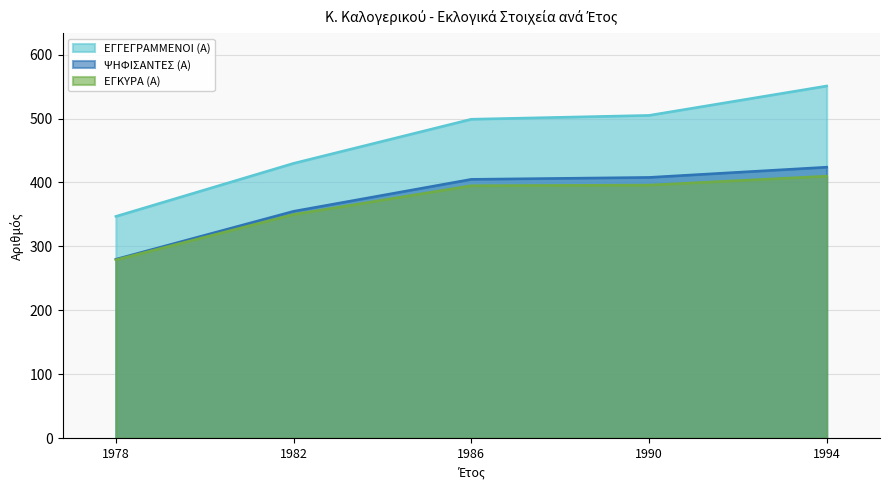

What is the difference between the second highest and minimum values in the ΕΓΚΥΡΑ (Α) series?

117